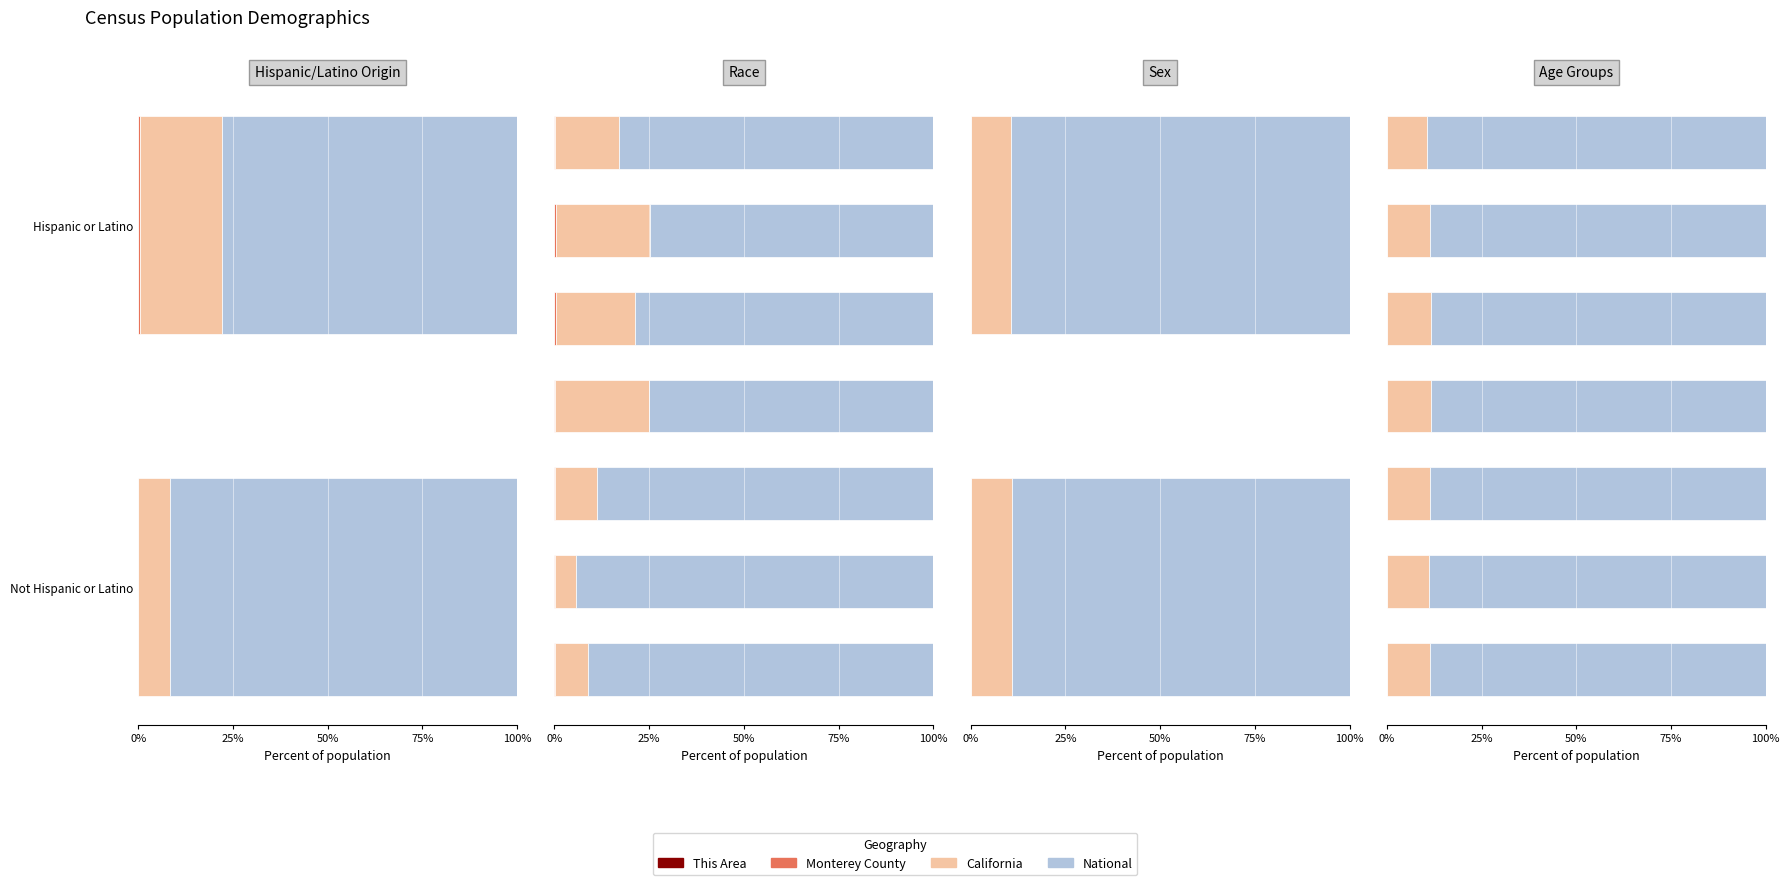

What is the value of the National bar at the 4th from the left?

88.5